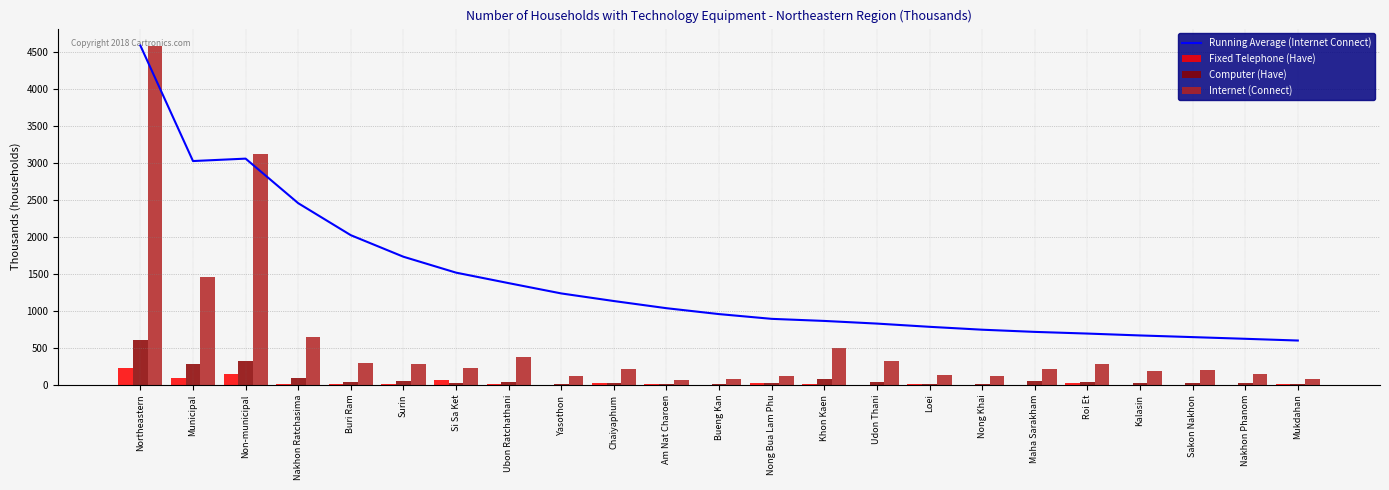

Is it true that Running Average (Internet Connect) equals 598.5 at Mukdahan?

True